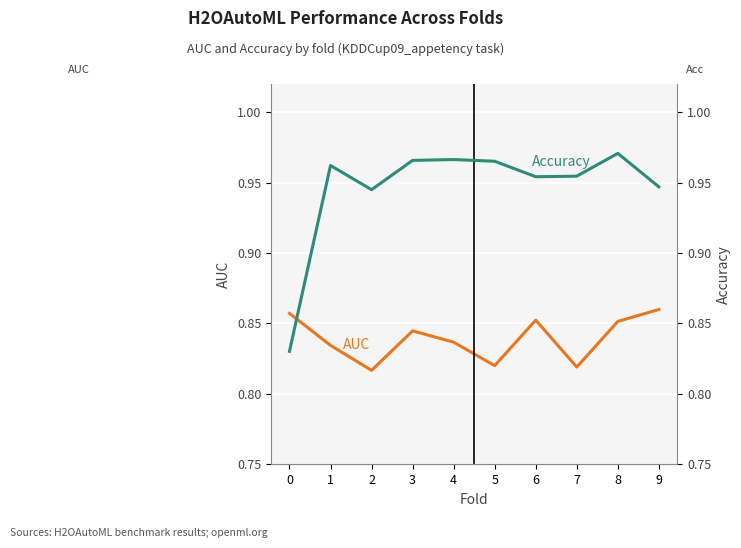

At which category does Accuracy reach its first local peak?

1